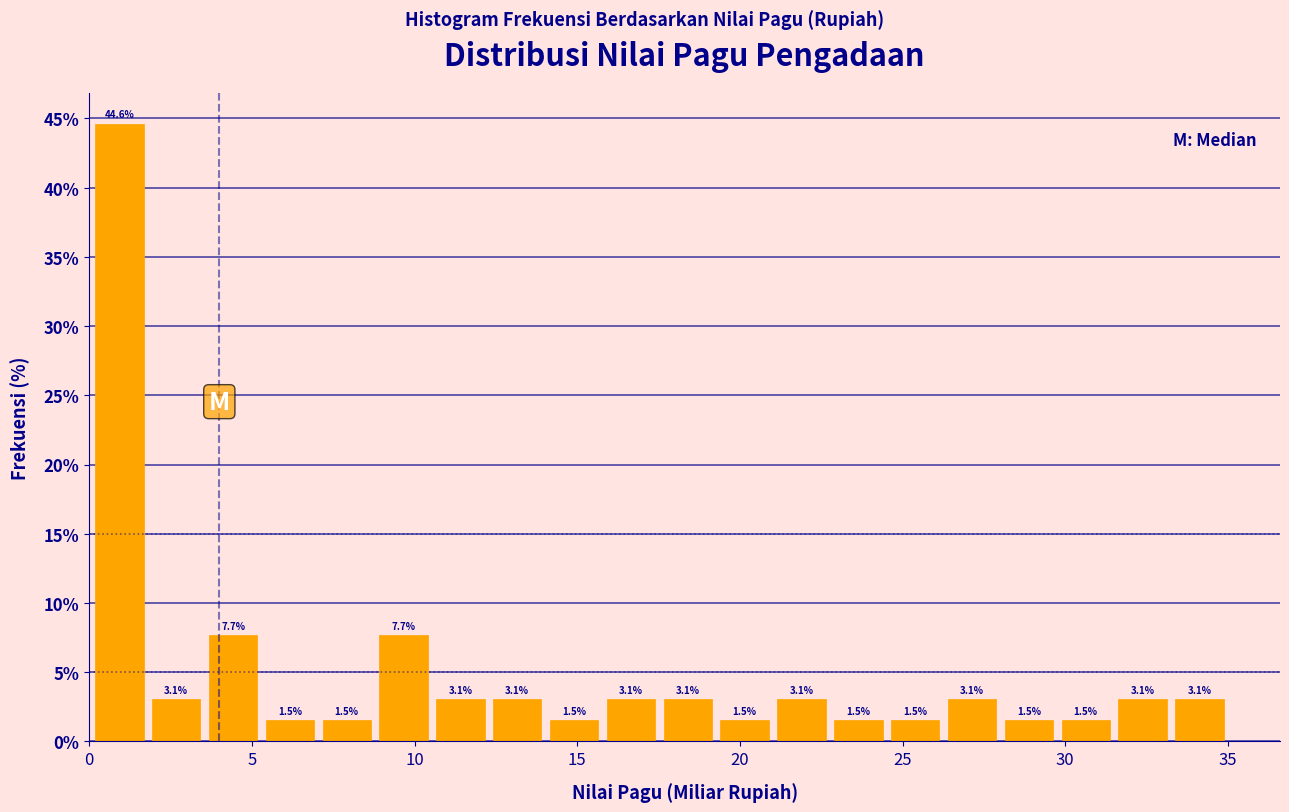

Read against the x-axis, roughly where is the centre of the tallest bar?

1.0